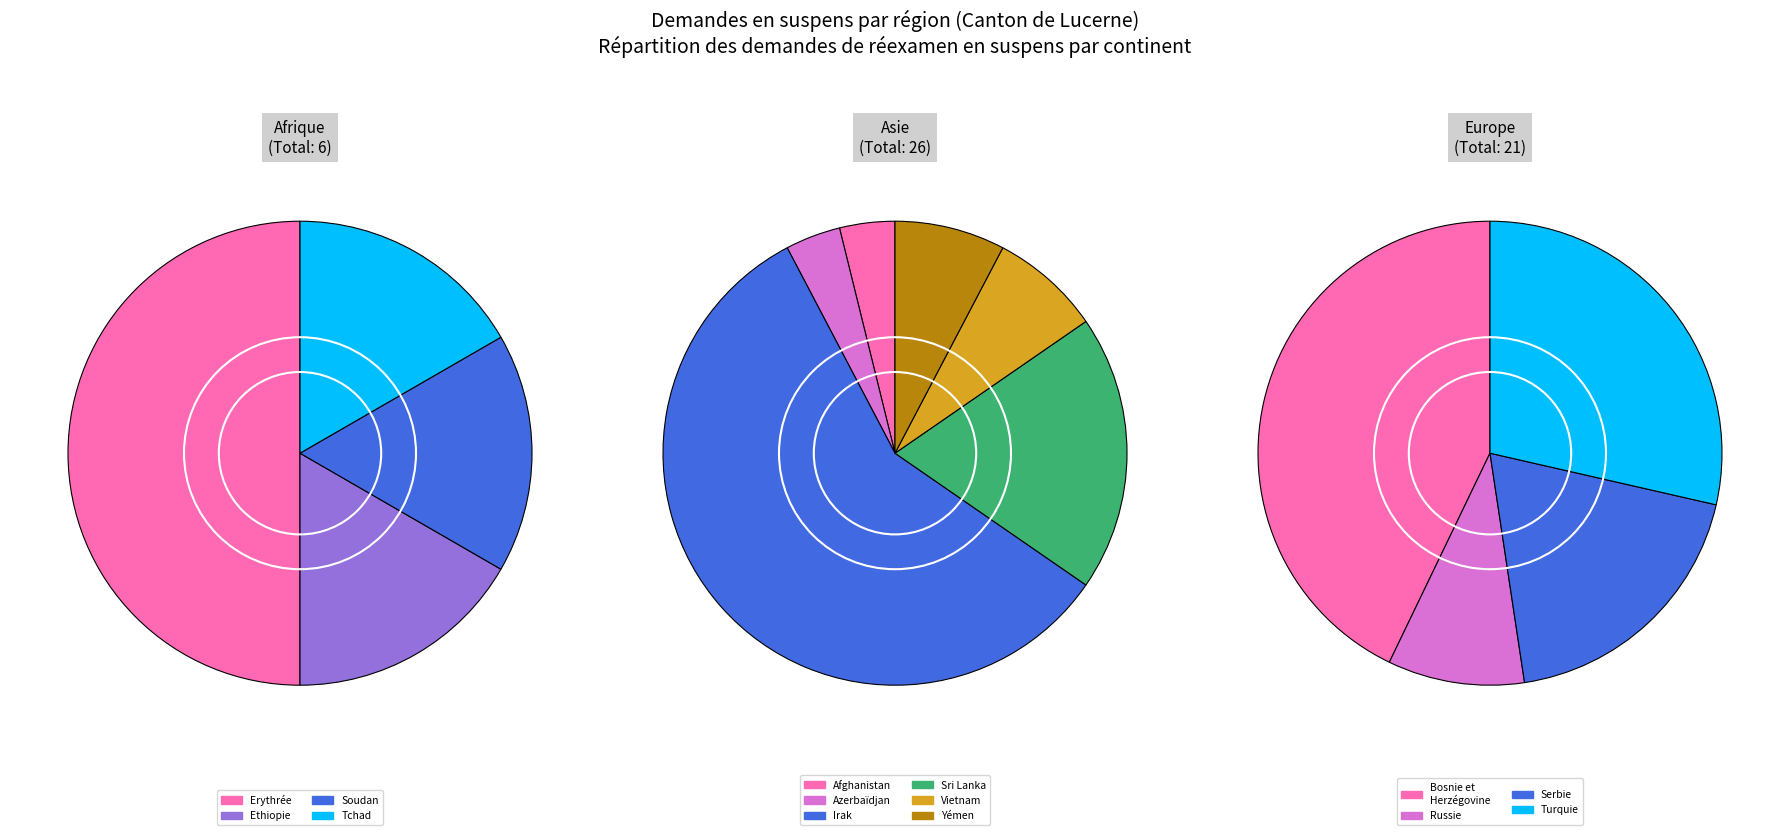

Does any single category account for the majority?

No